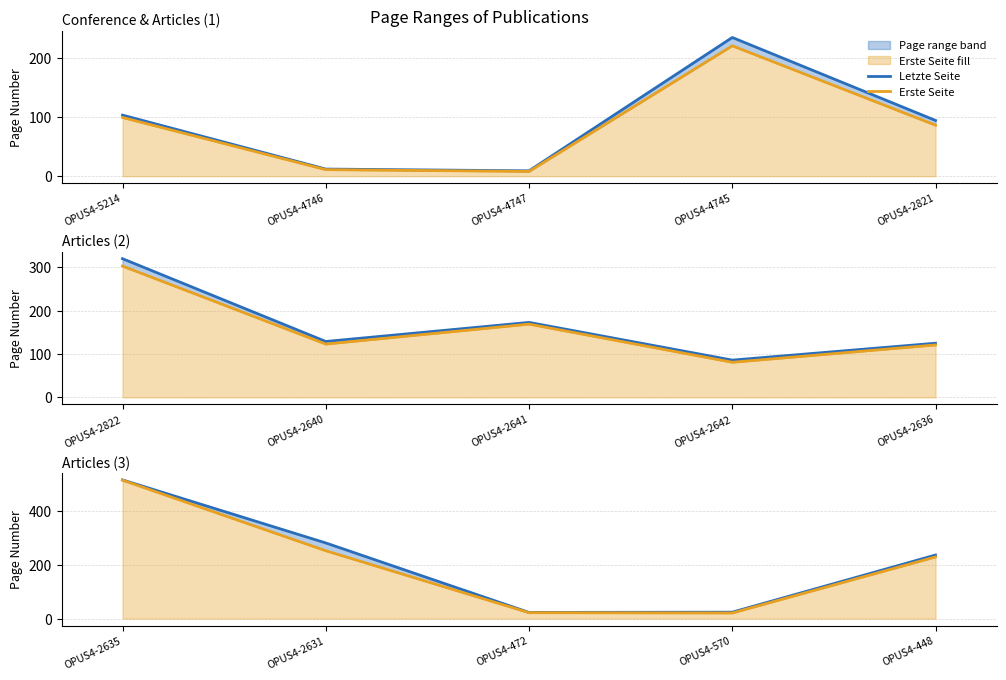

True or false: Erste Seite and Letzte Seite cross at least once.

False